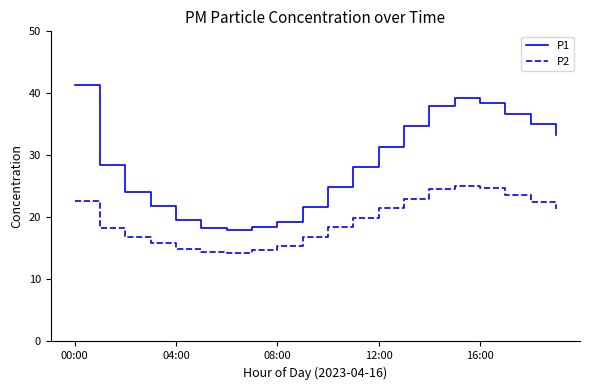

The value of P1 at 19 is 53.6. True or false?

False